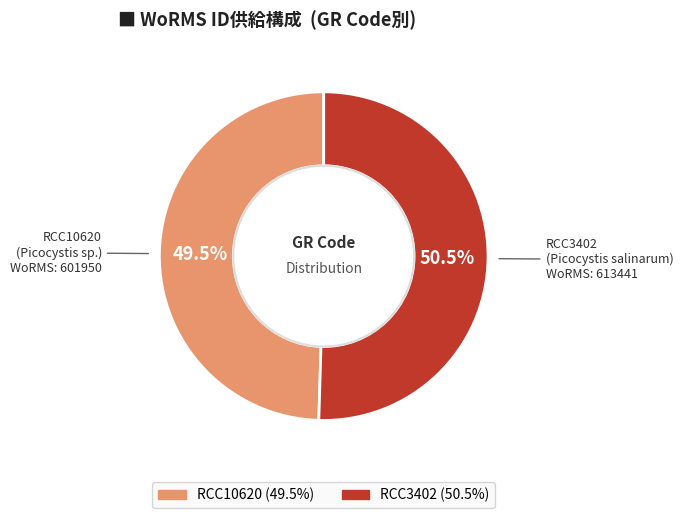

Which slice is the smallest?

RCC10620